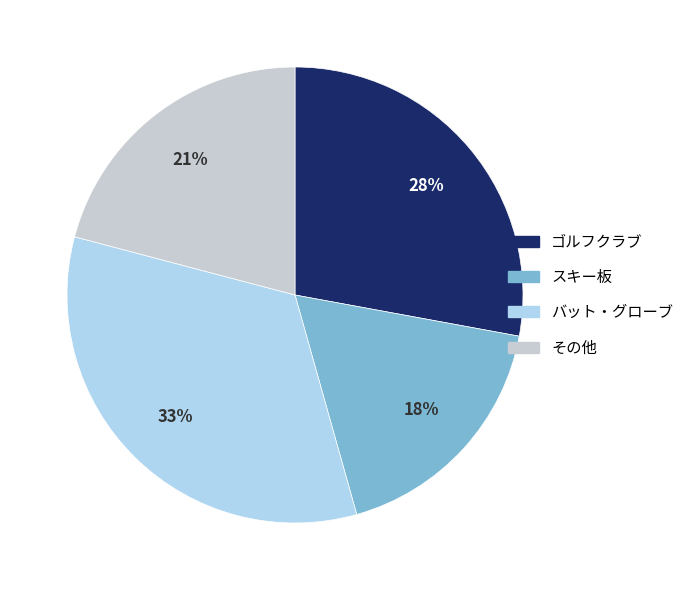

Count the number of slices in the pie.

4